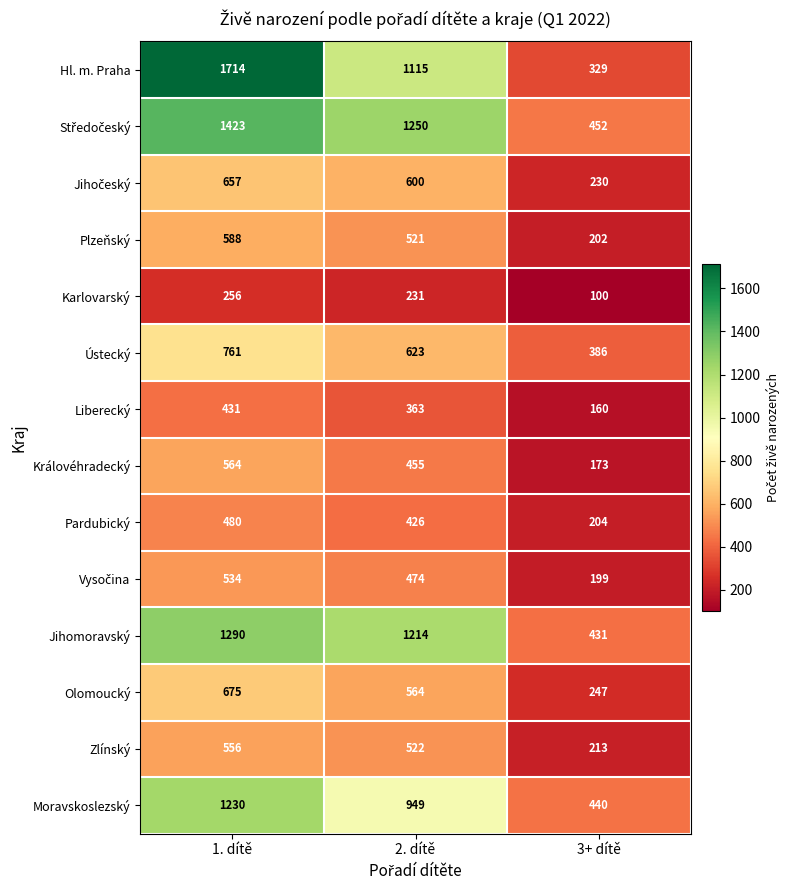

Count the number of data series in this chart.

14